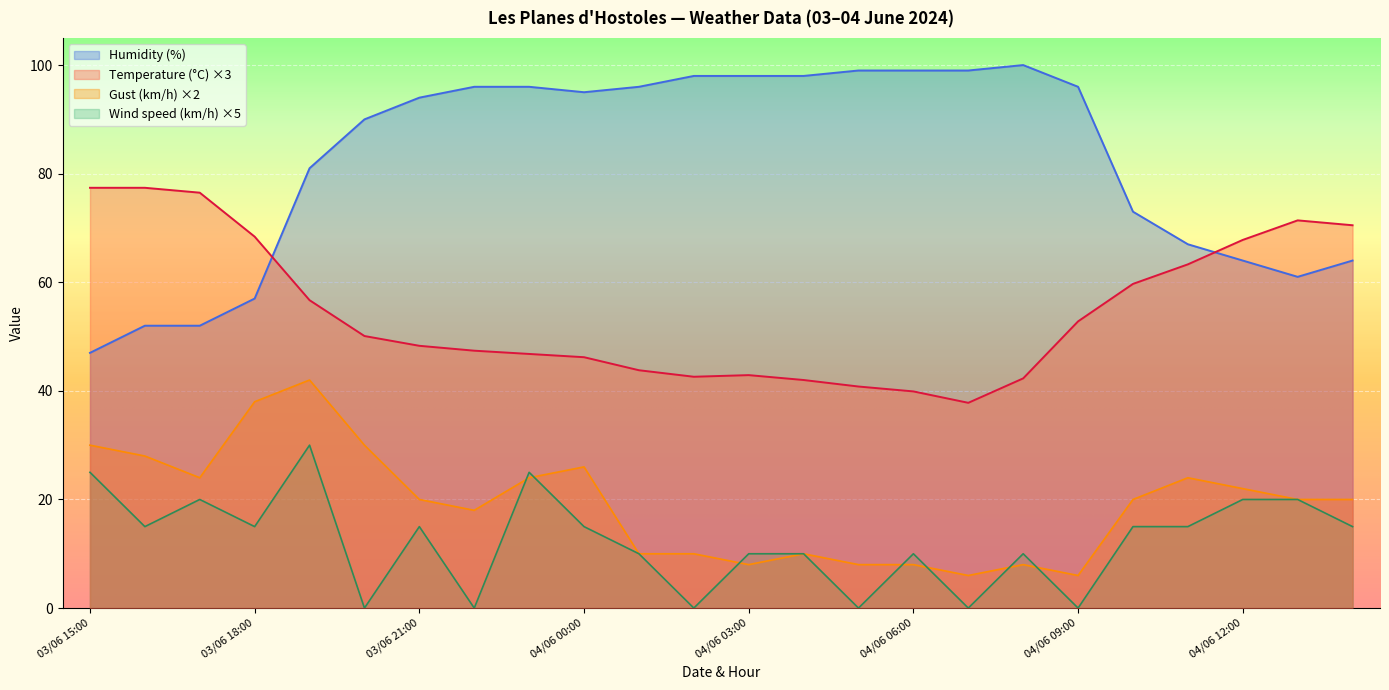

Is the value of Temperature (°C) at 04/06 12:00 greater than the value of Gust (km/h) at 04/06 00:00?

Yes